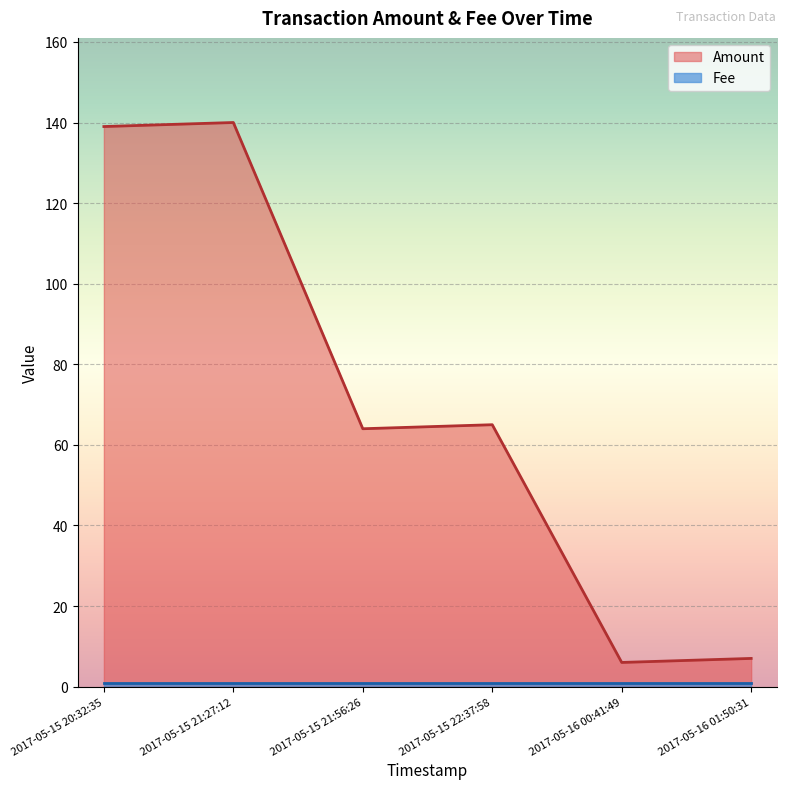

How many data points are less than 65?

3